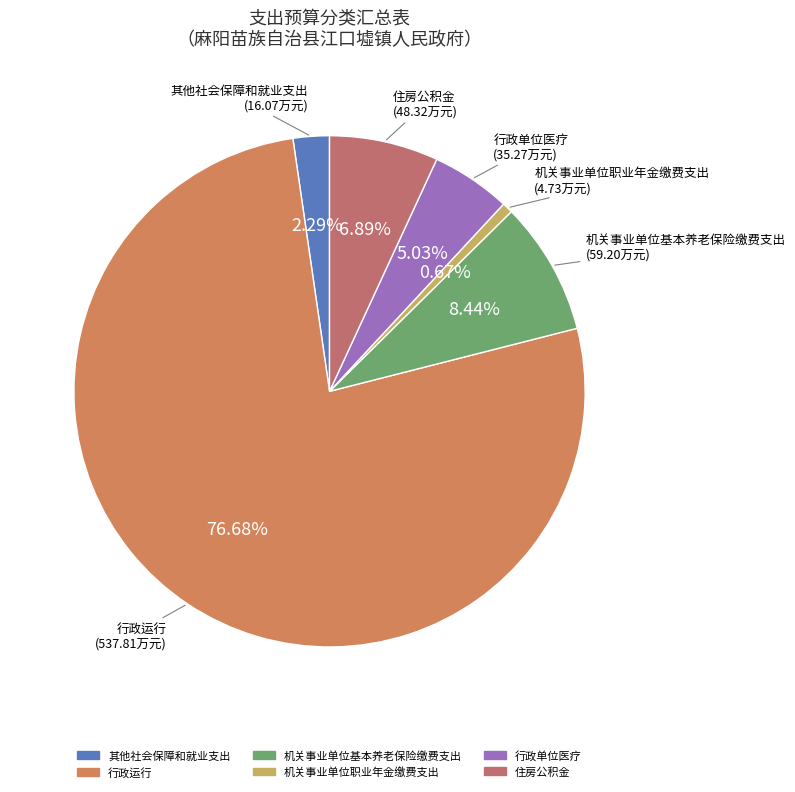

Is 行政运行 the majority of the pie?

Yes